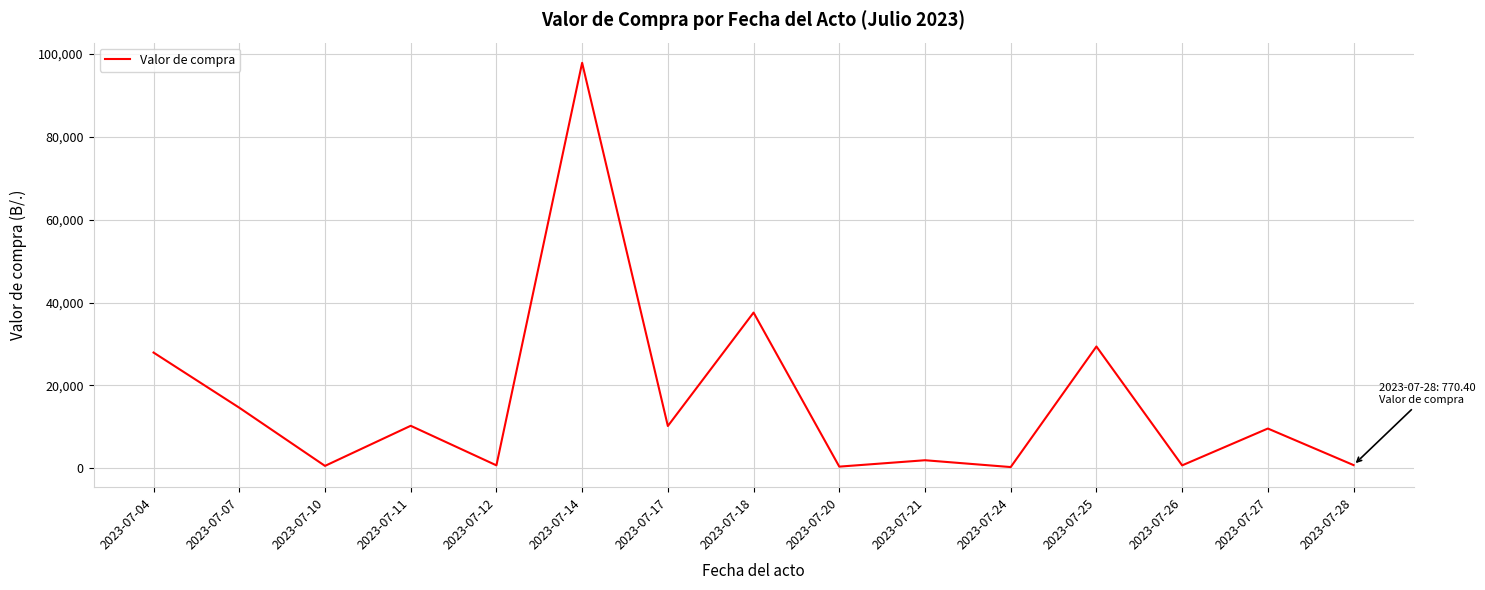

What is the greatest value displayed?

97896.2